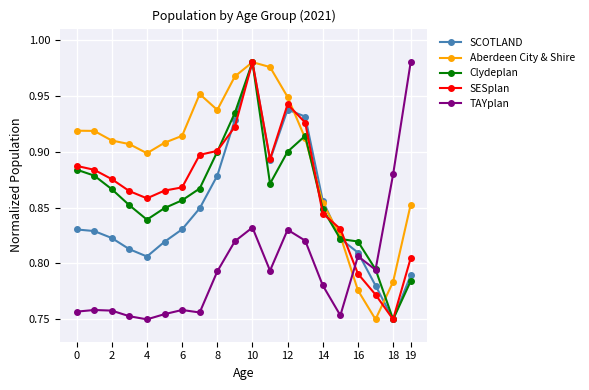

In Aberdeen City & Shire, how many points are higher than both neighbors (excluding endpoints)?

2